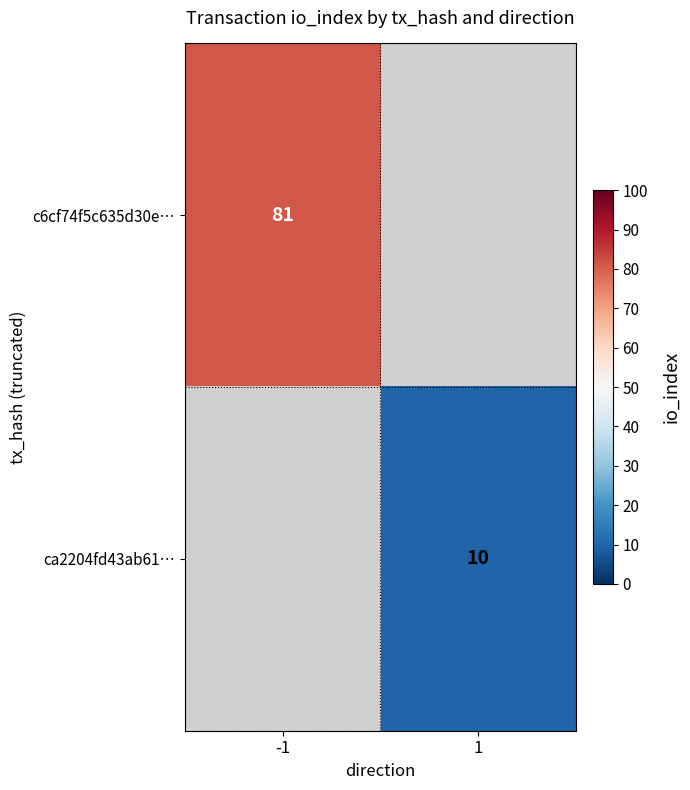

The value of c6cf74f5c635d30e… at -1 is 125.6. True or false?

False